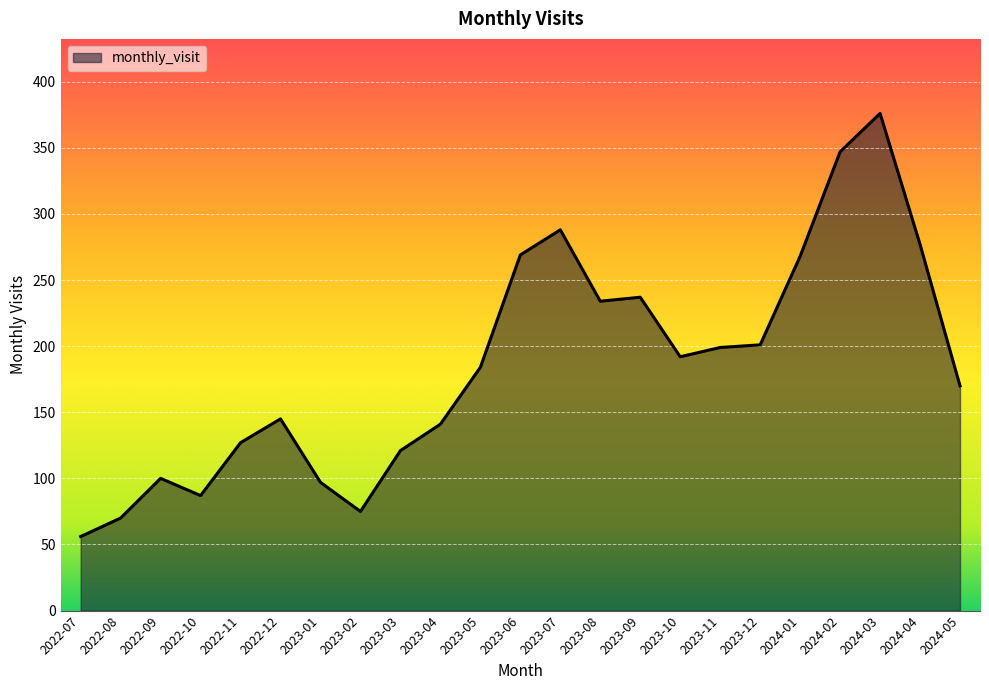

Between 2022-12 and 2023-05, which is larger?

2023-05